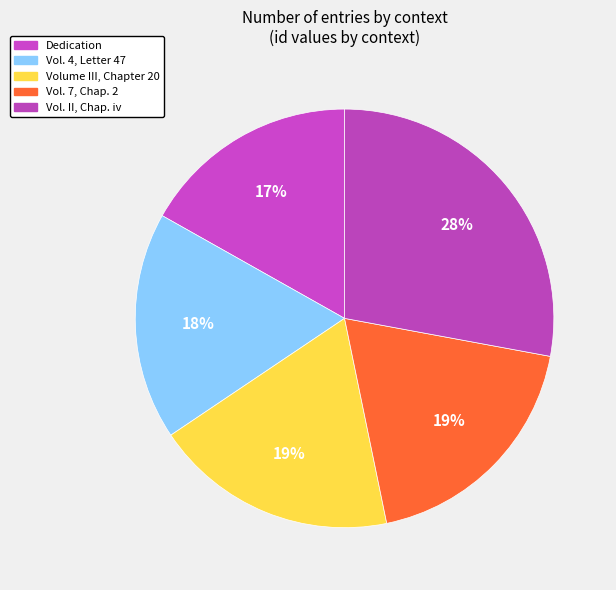

Is there any slice that represents more than half of the pie?

No